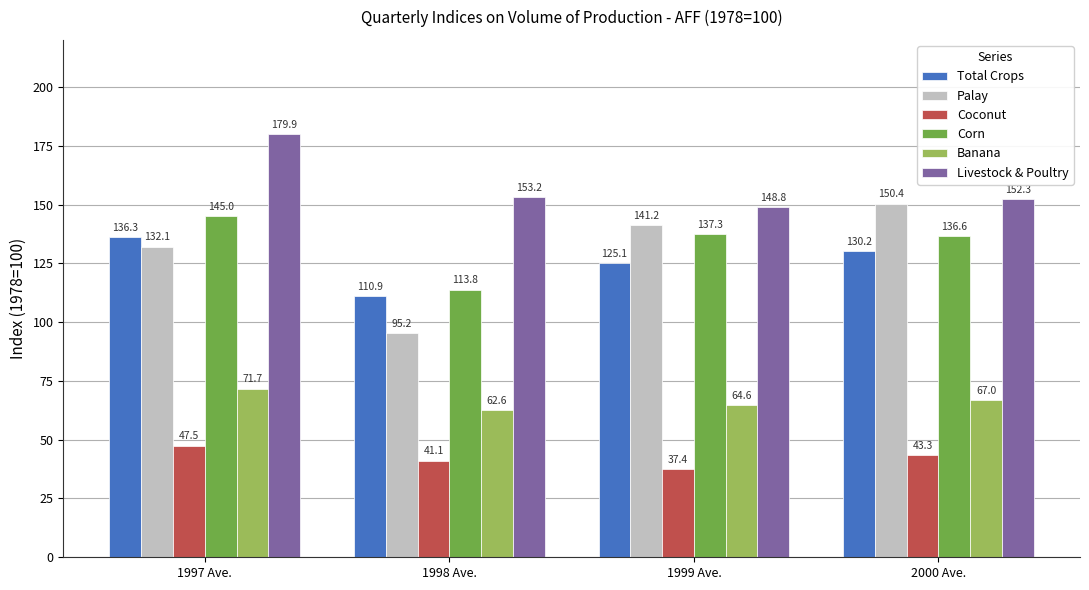

Are the bars grouped side by side (vs. stacked)?

Yes